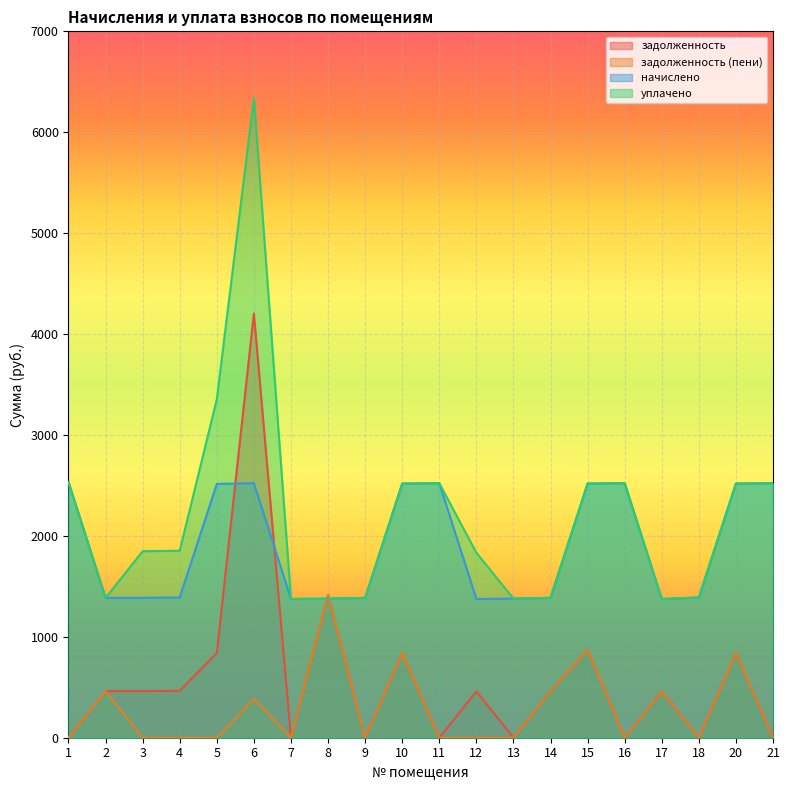

Reading left to right, extract all data points from this chart.

задолженность: 0.4	462.4	462.0	464.6	839.5	4204.1	0.0	1415.6	0.0	839.6	0.0	458.7	0.7	462.0	871.1	0.4	458.3	0.0	839.6	2.2
задолженность (пени): 0.4	462.4	0.0	1.3	1.1	385.1	0.0	1415.6	0.0	839.6	0.0	0.4	0.7	462.0	871.1	0.4	458.3	0.0	839.6	2.2
начислено: 2533.7	1386.1	1386.1	1389.8	2515.1	2522.5	1374.9	1378.6	1386.1	2518.8	2522.5	1374.9	1378.6	1386.1	2518.8	2522.5	1374.9	1389.8	2518.8	2522.5
уплачено: 2533.7	1386.1	1848.1	1853.1	3353.4	6341.5	1374.9	1378.6	1386.1	2518.8	2522.5	1833.2	1378.6	1386.1	2518.8	2522.5	1374.9	1389.8	2518.8	2522.5